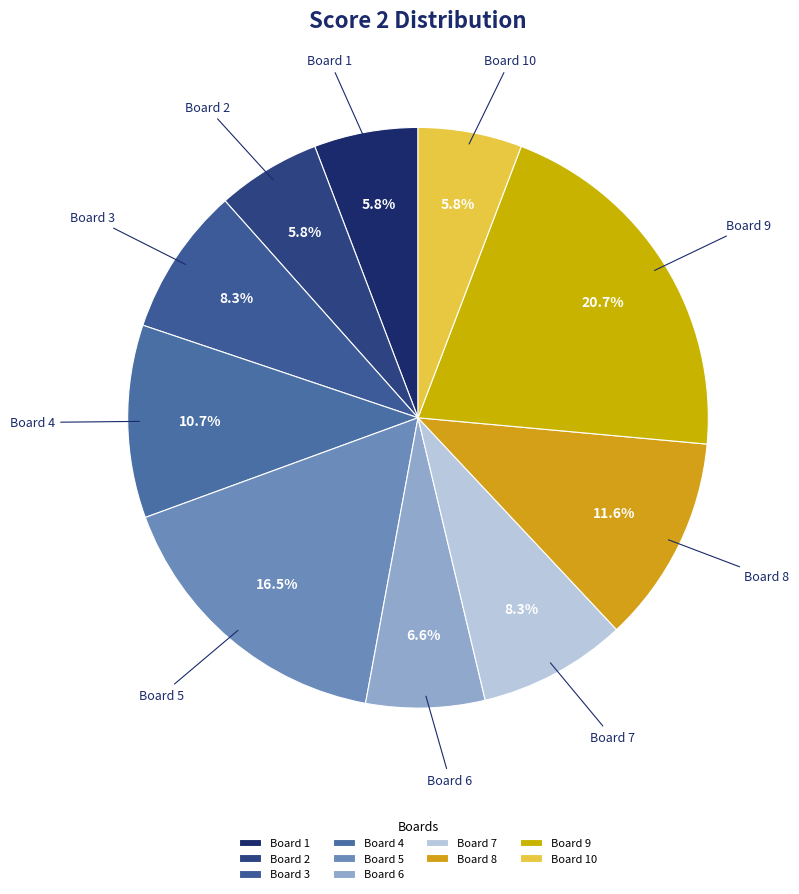

Between Board 5 and Board 2, which is larger?

Board 5